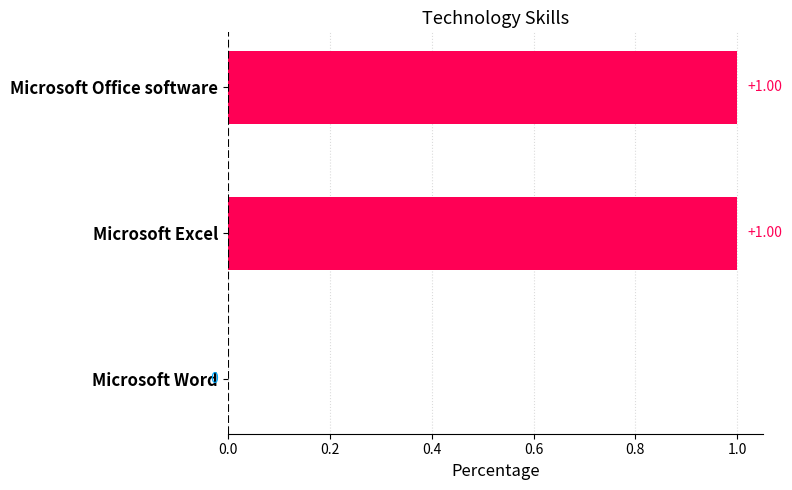

What is the sum of all values?

2